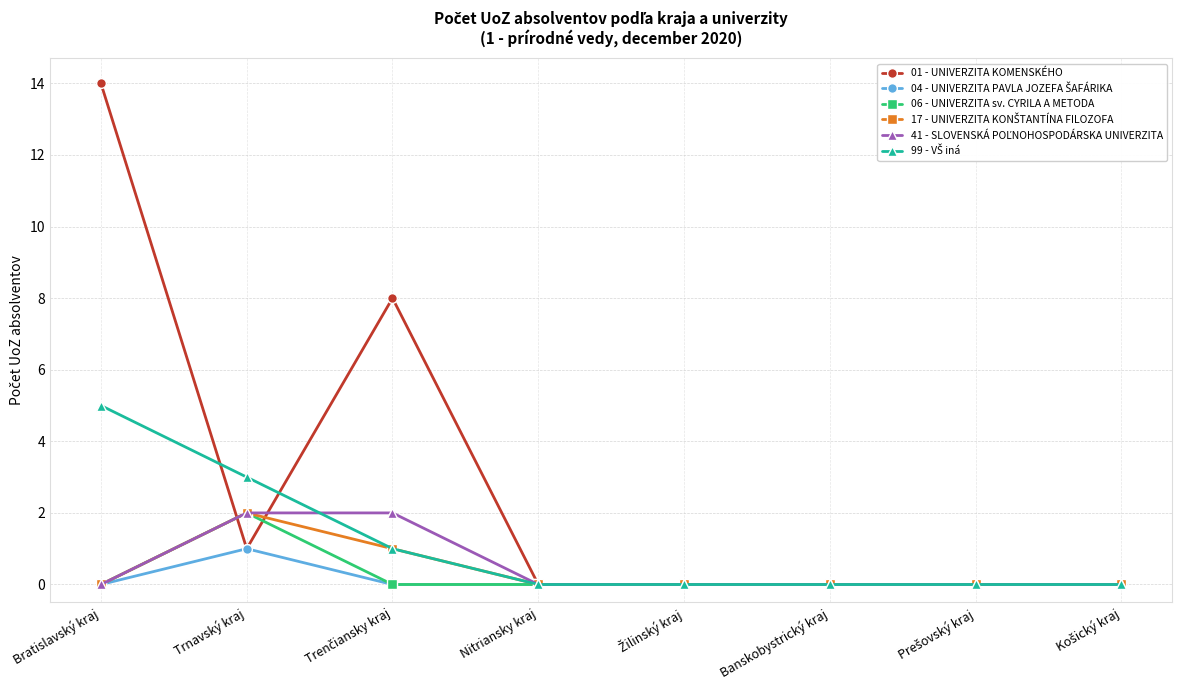

The value of 06 - UNIVERZITA sv. CYRILA A METODA at Nitriansky kraj is -1. True or false?

False